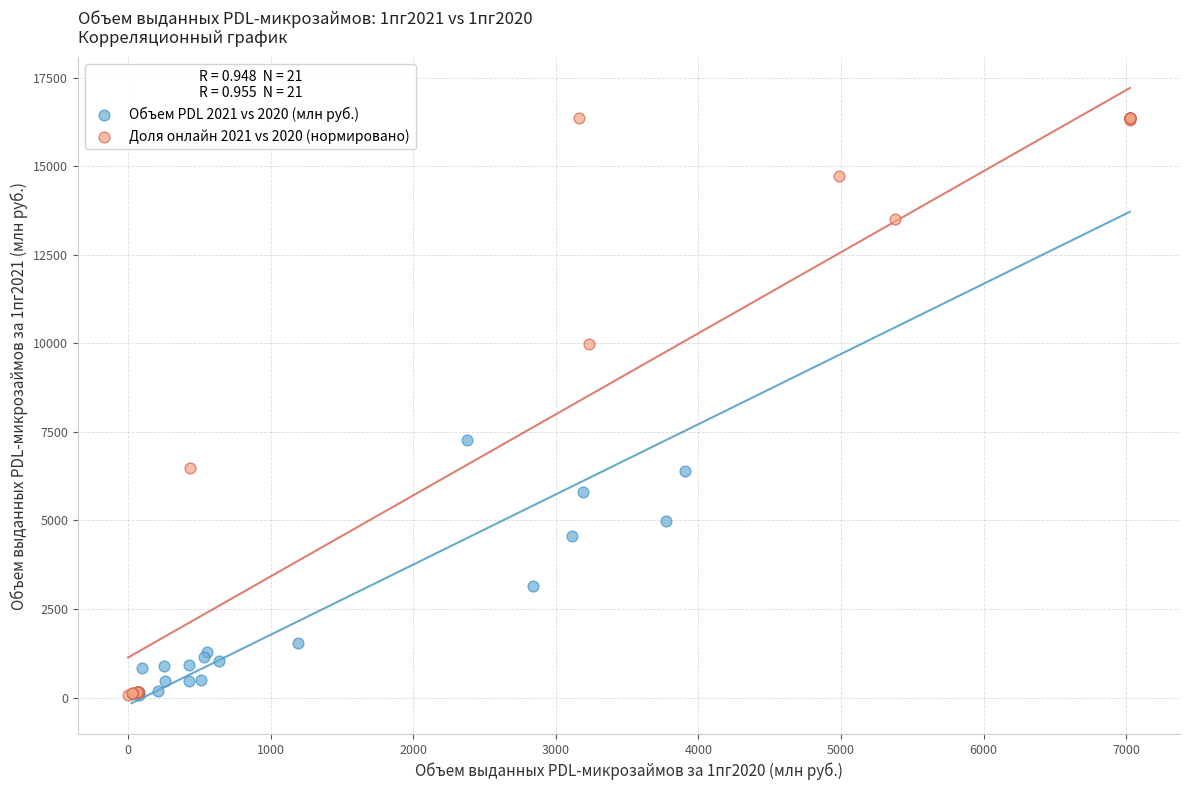

What are all the series names shown in the legend?

Объем PDL 2021 vs 2020 (млн руб.), Доля онлайн 2021 vs 2020 (нормировано)